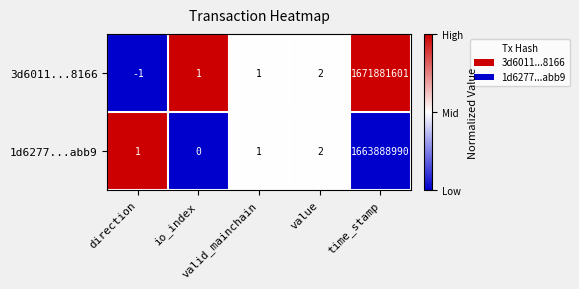

What is the difference between the highest and lowest values at direction?

2